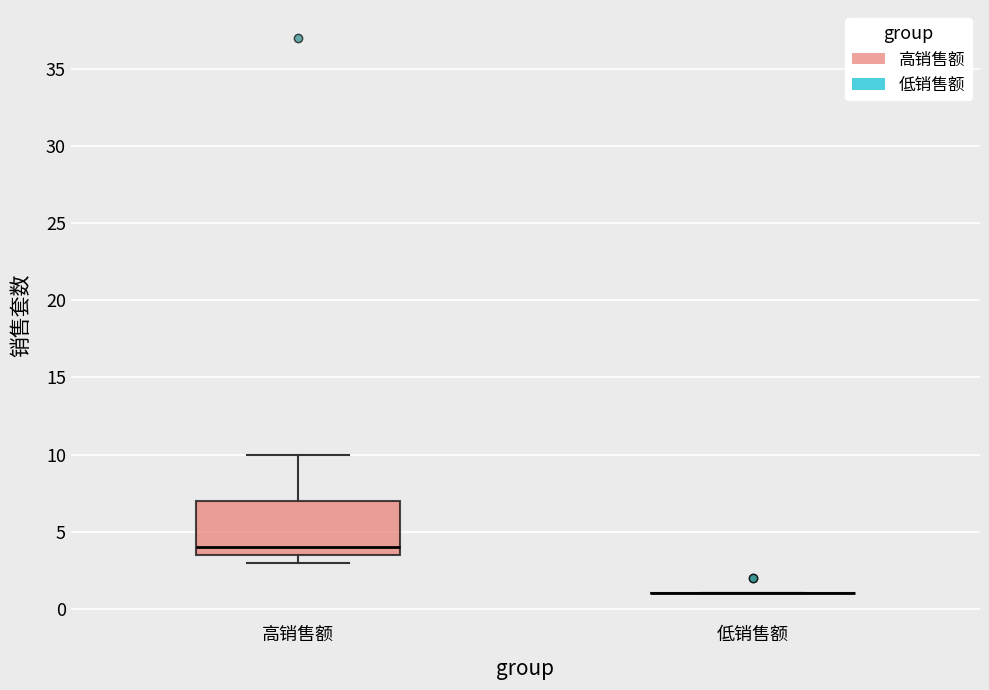

Where is the lower edge of the box for 高销售额 on the y-axis? The values are not printed on the chart, so give them approximately, as read against the axis.

3.5